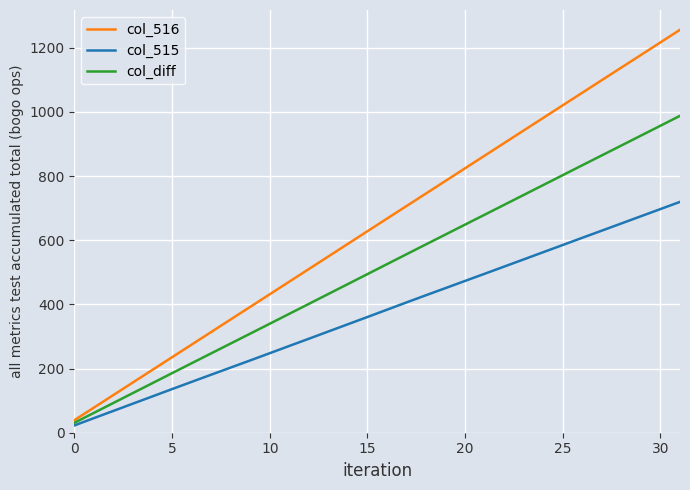

Which series has the widest spread of values?

col_516